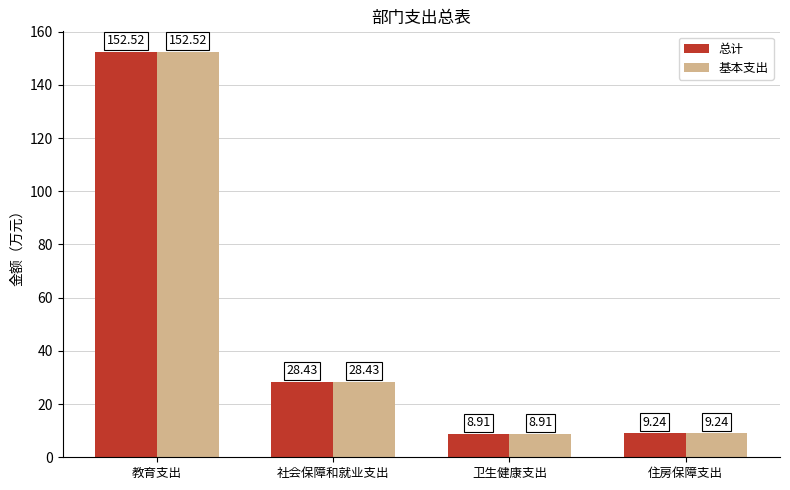

At which label does 基本支出 first exceed 28?

教育支出